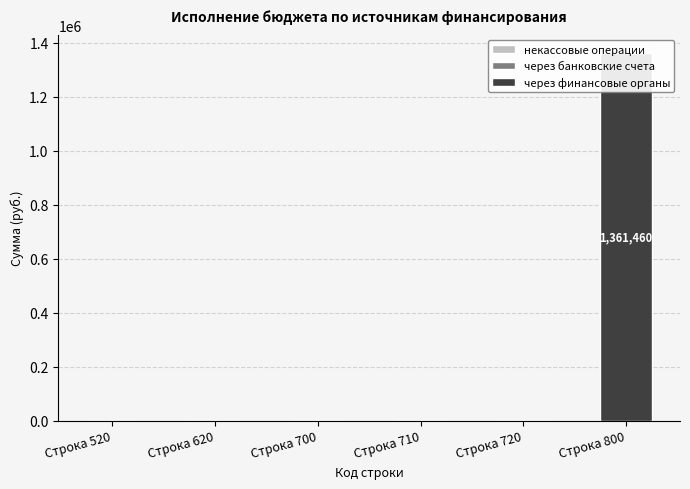

Is it true that через финансовые органы equals 753942.0 at Строка 520?

False